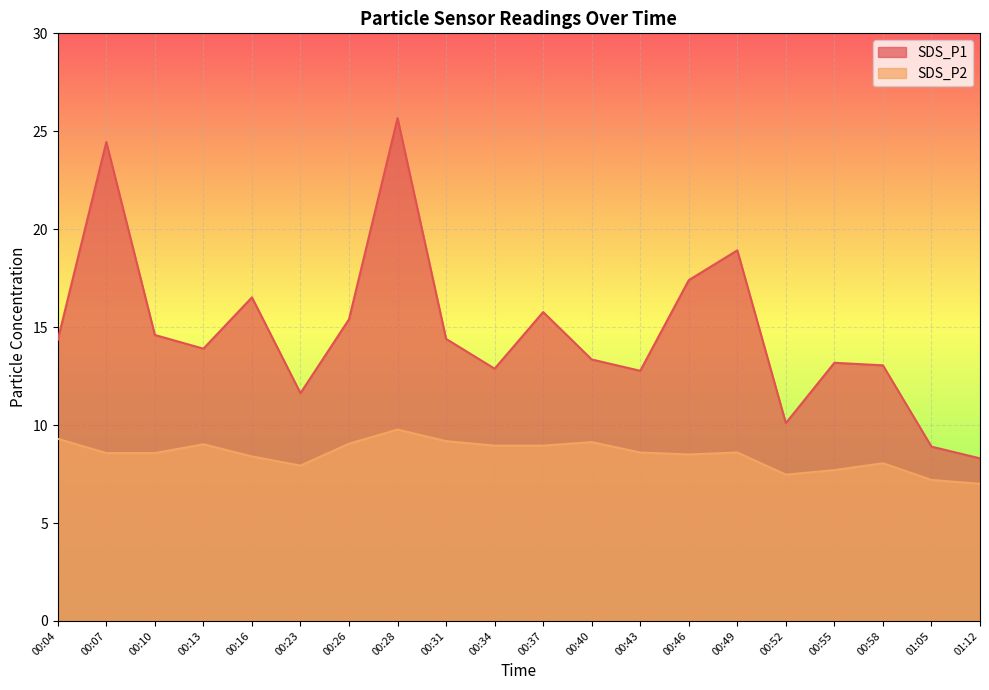

True or false: SDS_P2 and SDS_P1 cross at least once.

False